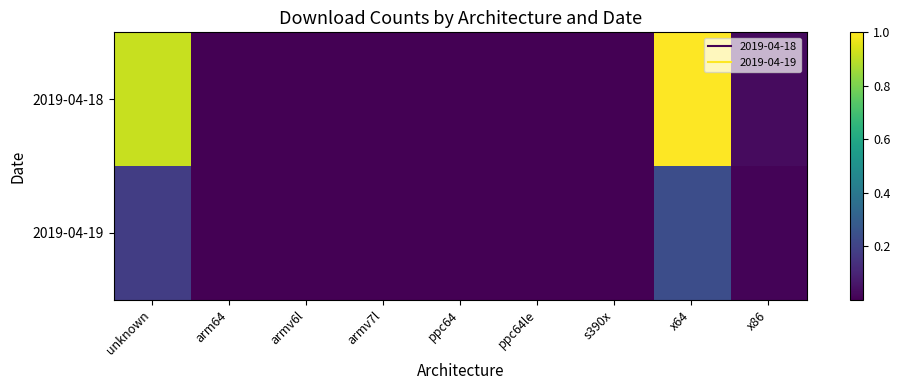

Which series has the largest total across all categories?

2019-04-18